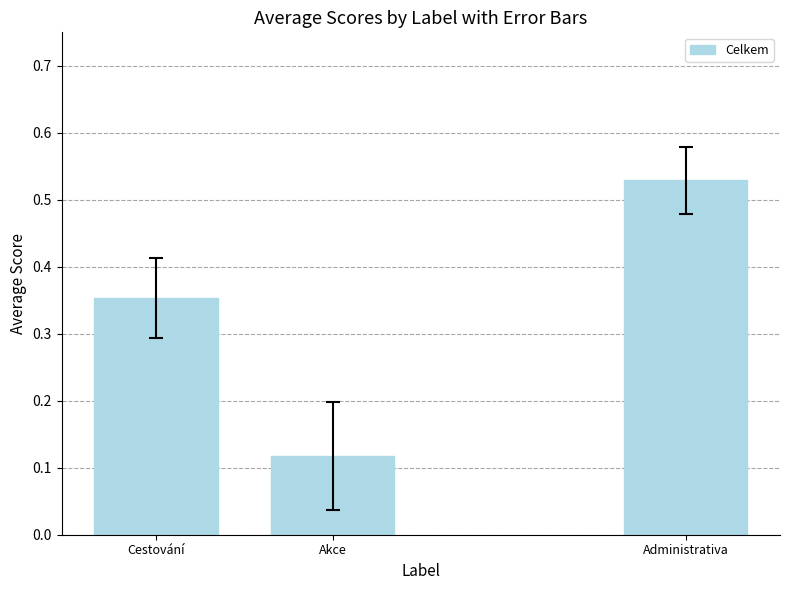

Is it true that the value at Cestování is 0.6?

False